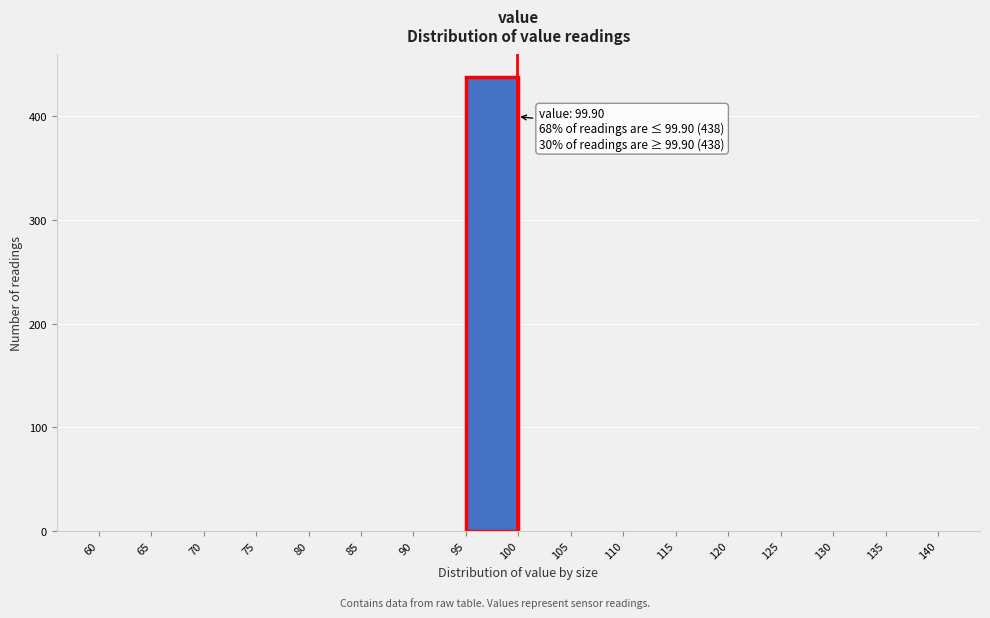

Which range on the x-axis has the tallest bar?

95 to 100